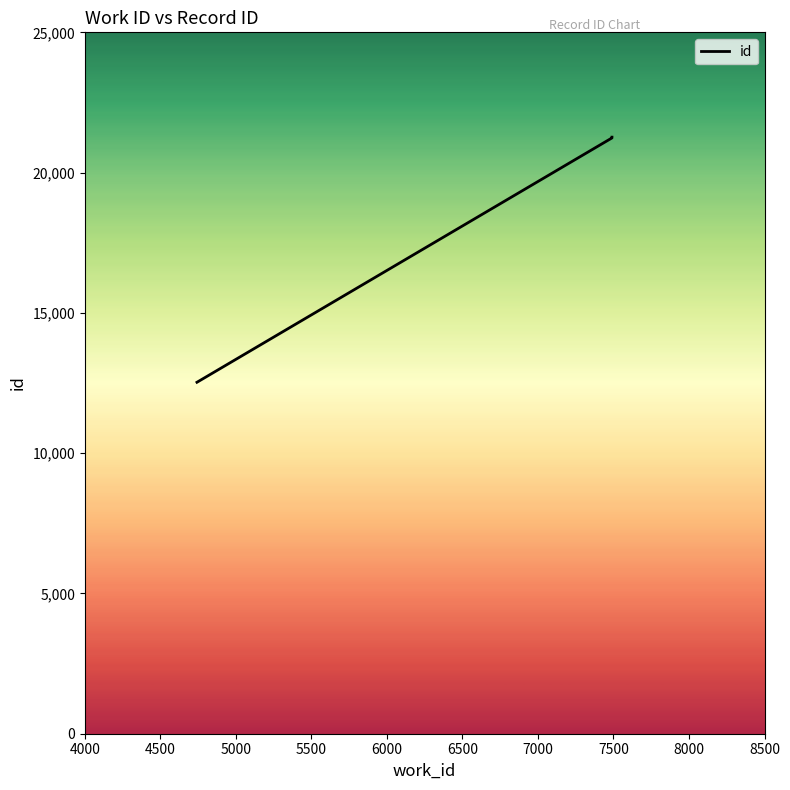

How many data points does each series have?

3